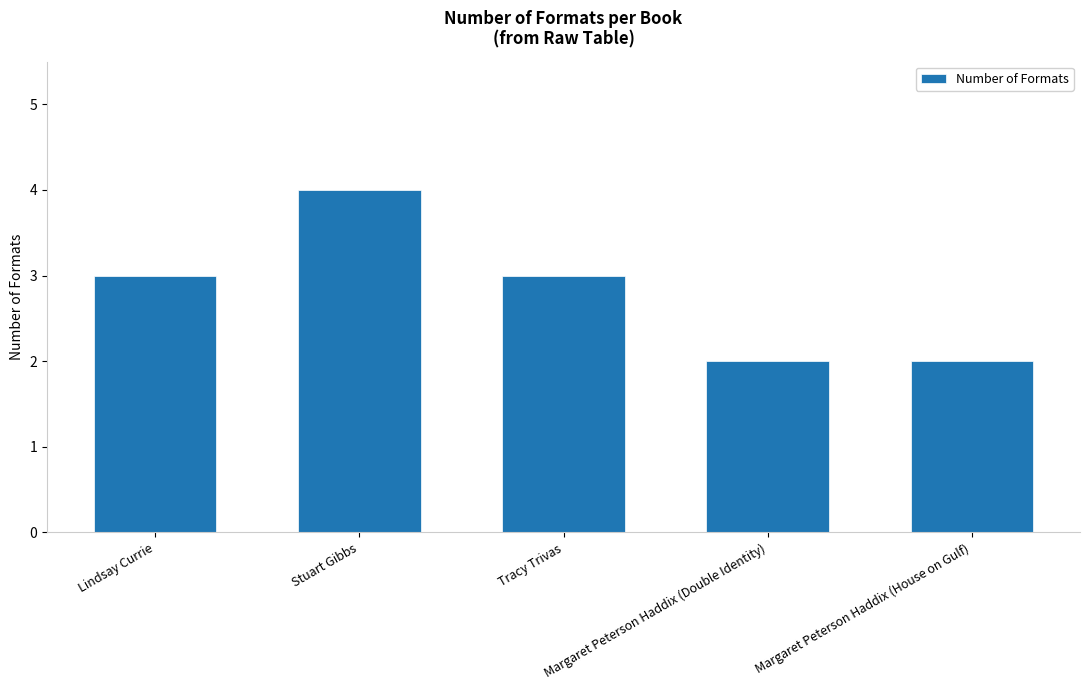

What is the average value?

3